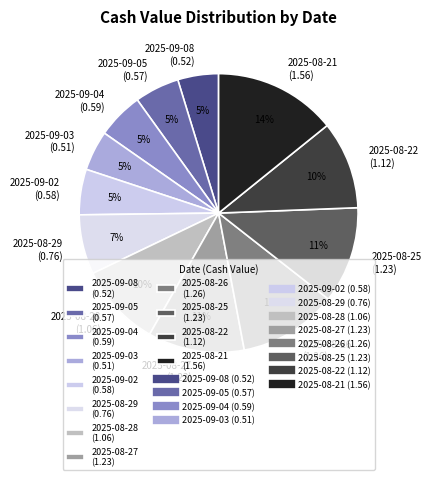

How many slices are in this pie chart?

12